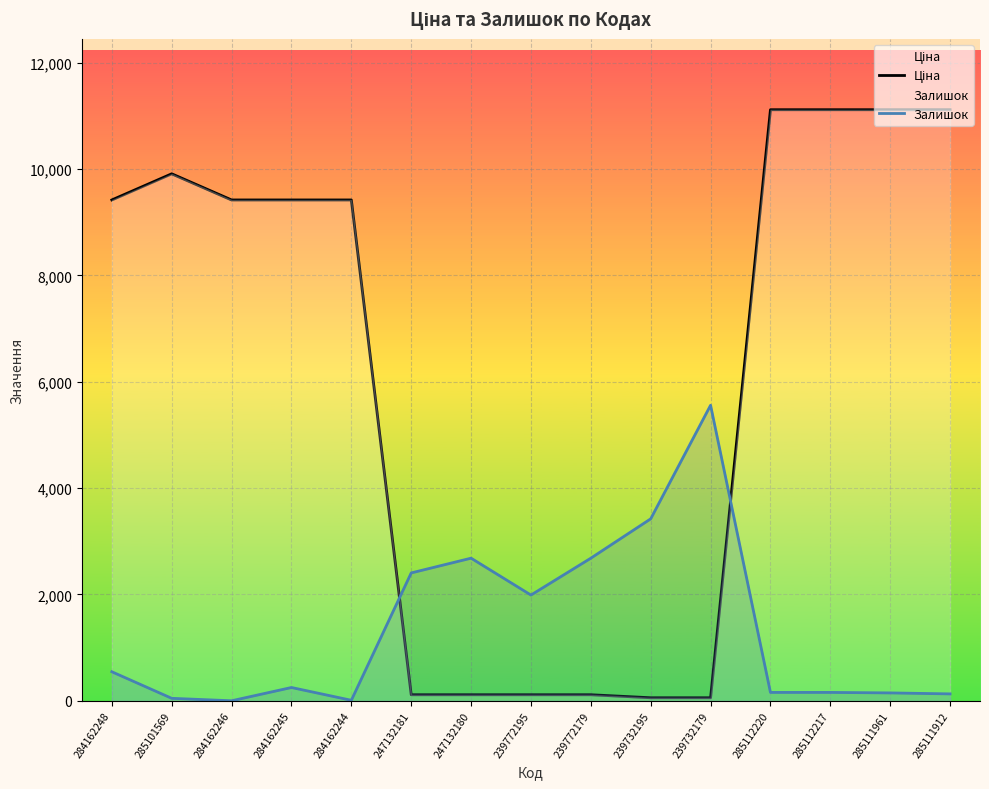

What is the difference between the highest and lowest values at 239732179?

5500.1